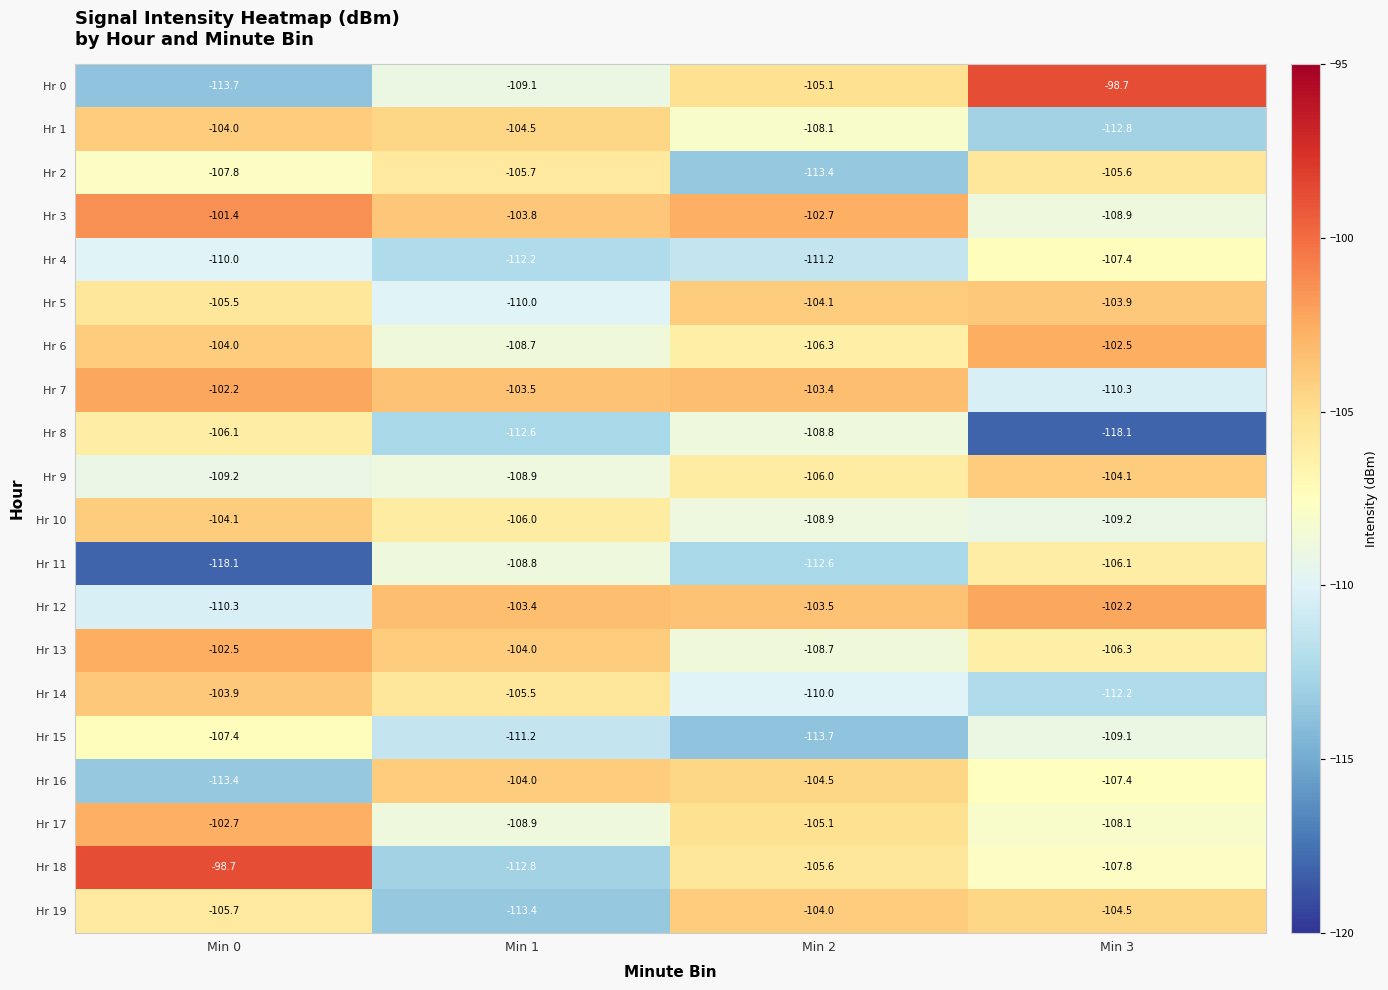

Which series has the largest total across all categories?

Hr 3